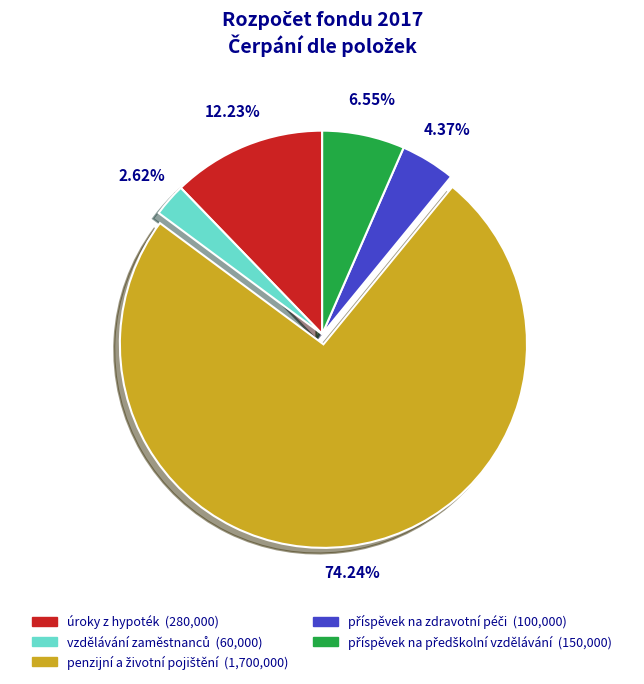

Is there any slice that represents more than half of the pie?

Yes